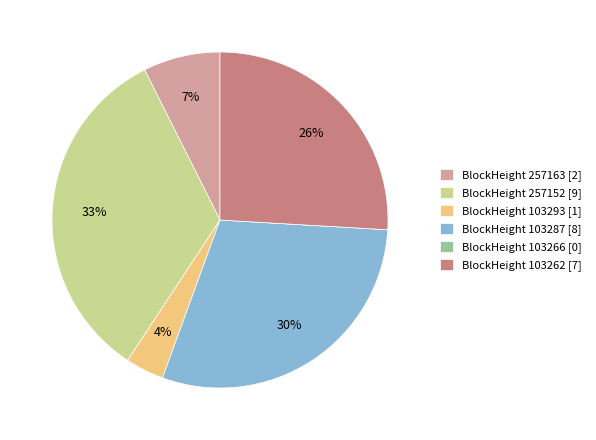

Which category has the biggest portion of the pie?

BlockHeight 257152 [9]